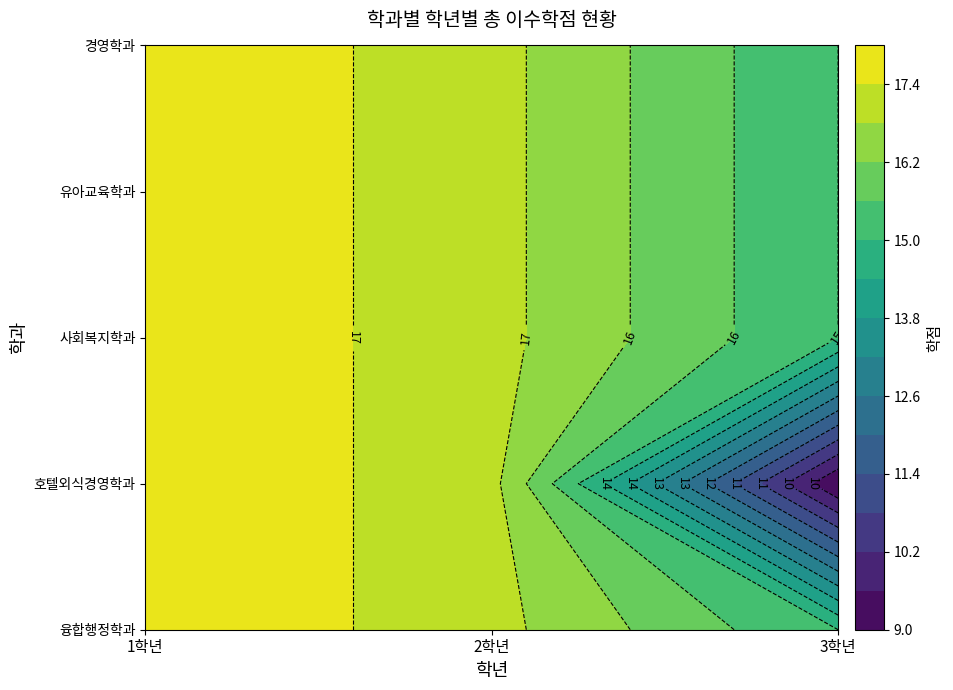

Where does the 융합행정학과 series first go above 17?

1학년